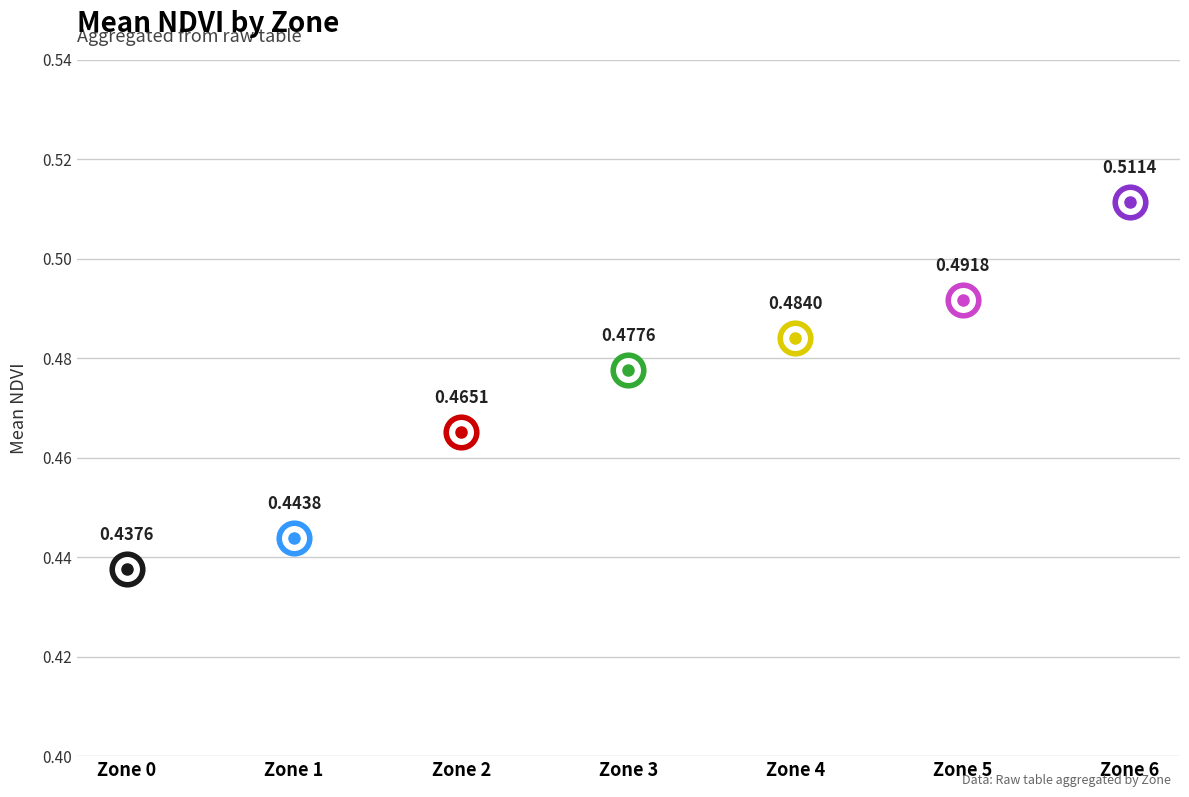

Does the chart display data point markers on the line(s)?

No